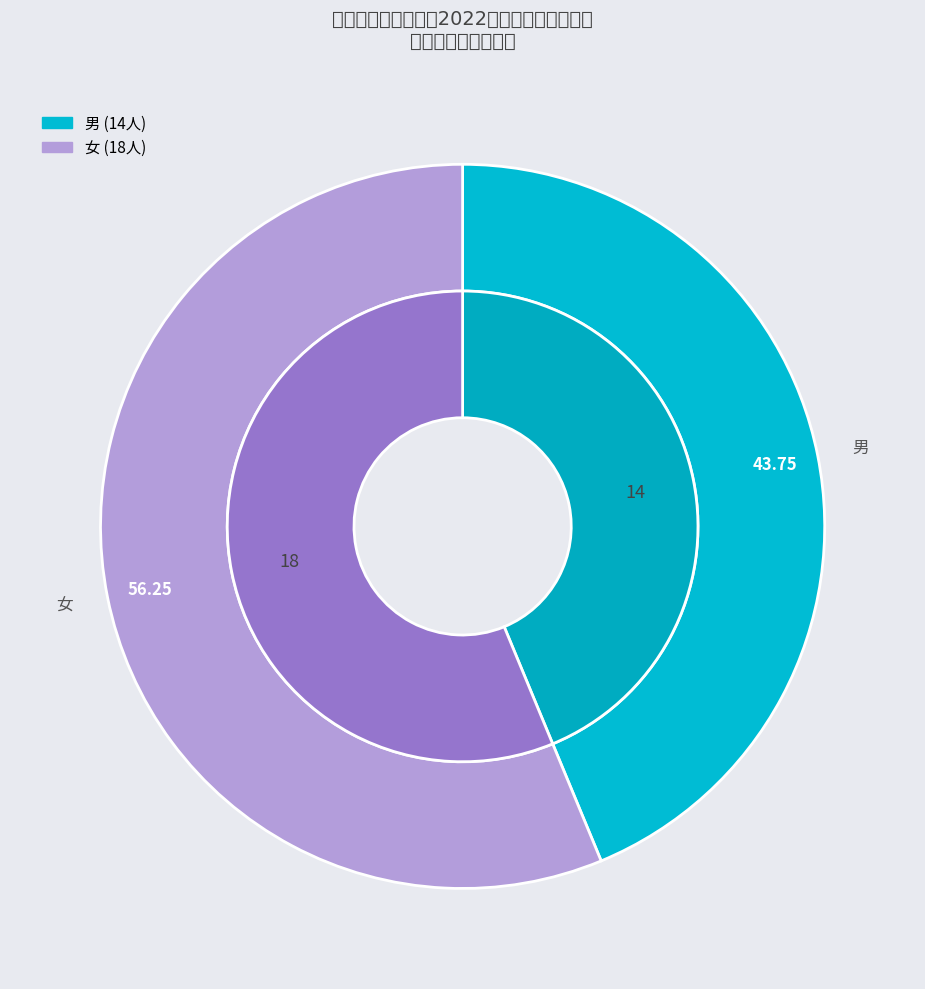

To the nearest percent, what is the average slice percentage?

50%